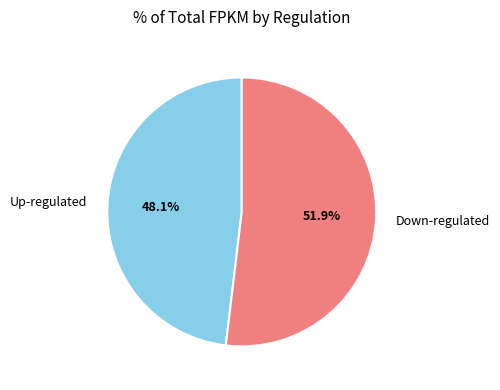

What is the smallest slice in the pie chart?

Up-regulated